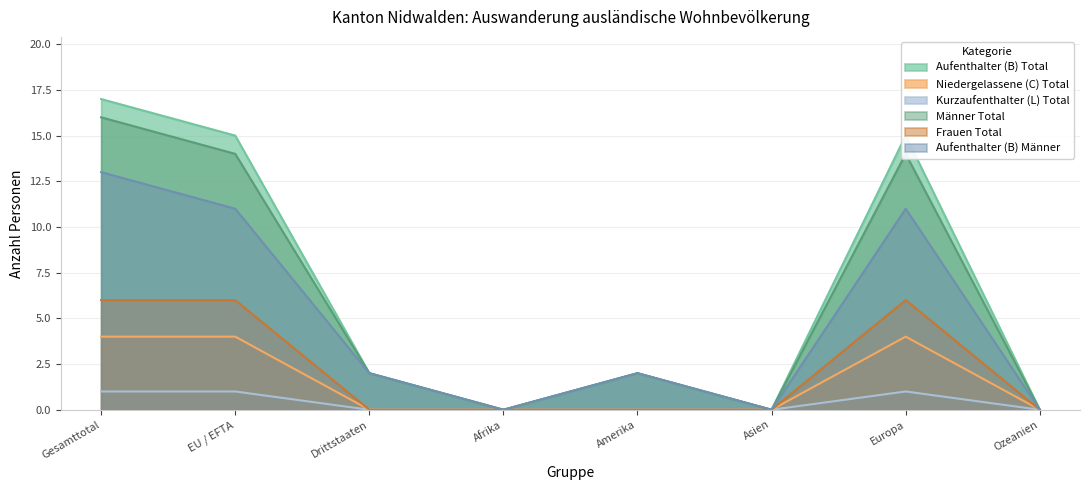

How many distinct data groups are displayed?

6